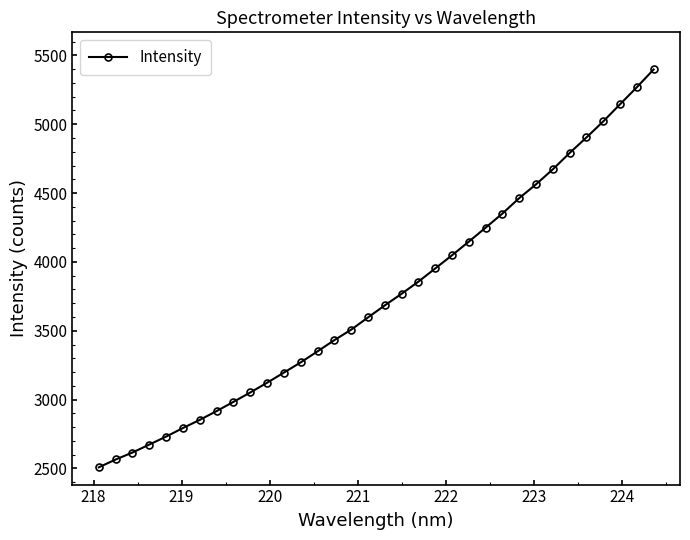

What is the maximum value shown in the chart?

5397.3